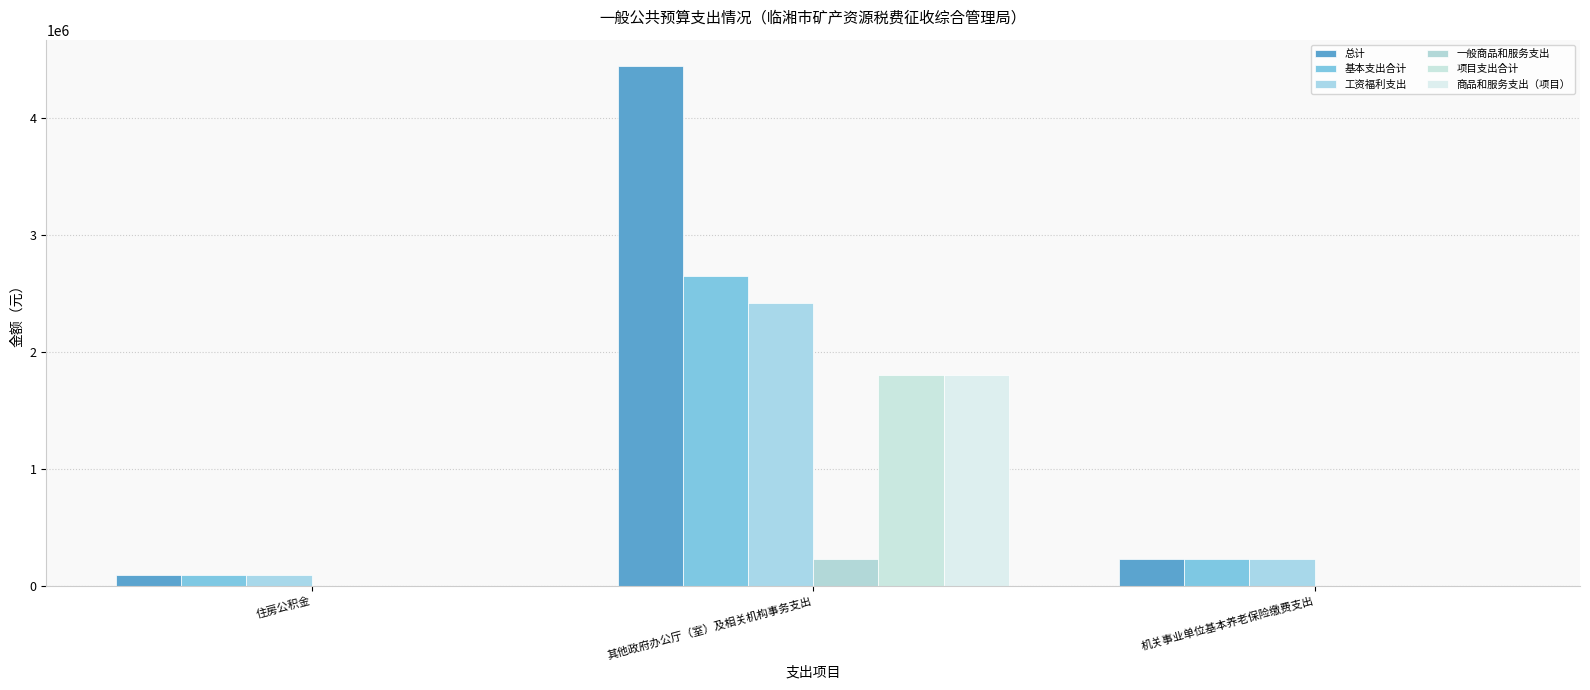

Which has a higher value, 住房公积金 or 其他政府办公厅（室）及相关机构事务支出?

其他政府办公厅（室）及相关机构事务支出